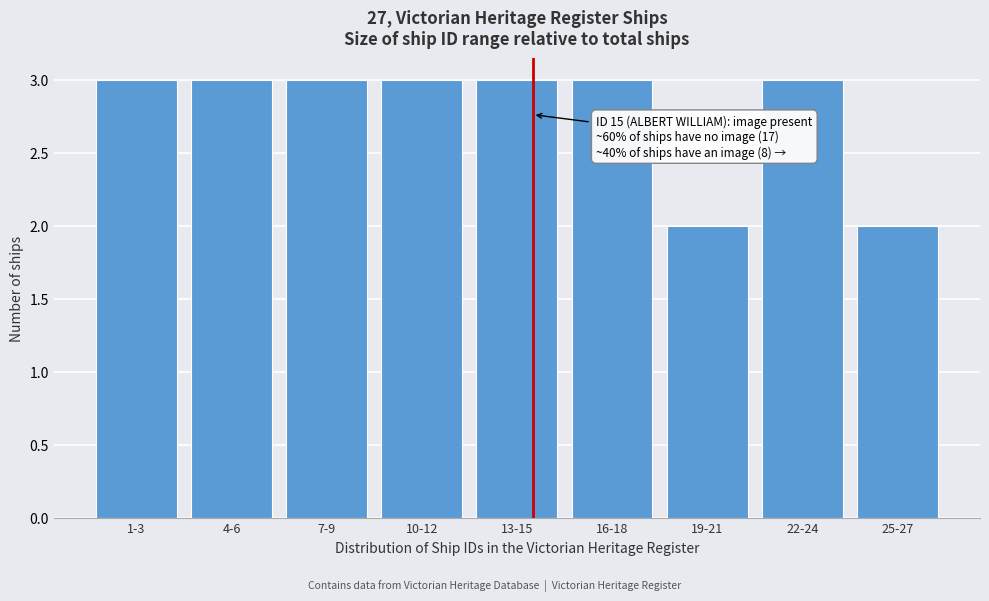

Reading left to right, list all the values displayed in this chart.

3	3	3	3	3	3	2	3	2